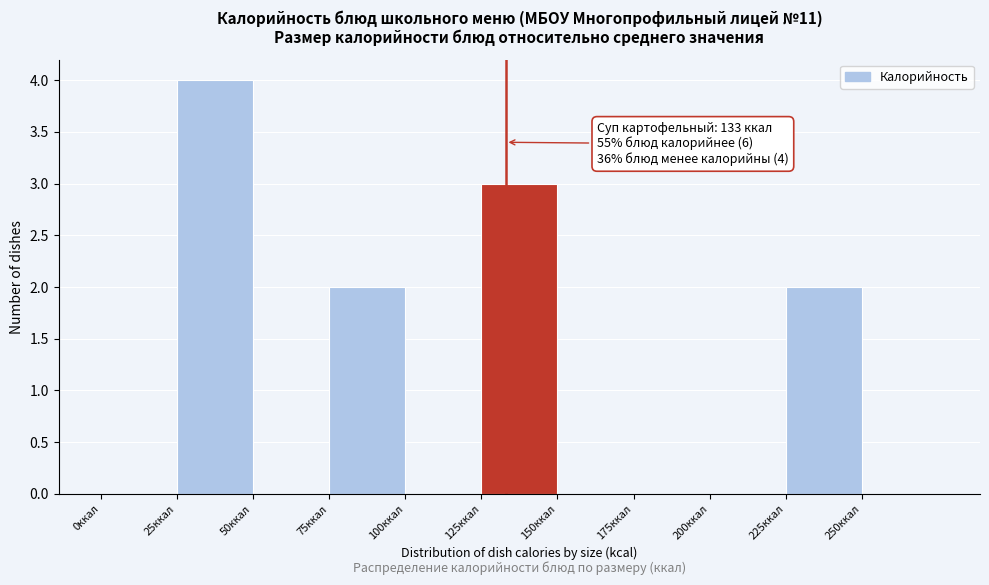

Which range on the x-axis has the tallest bar?

25 to 50